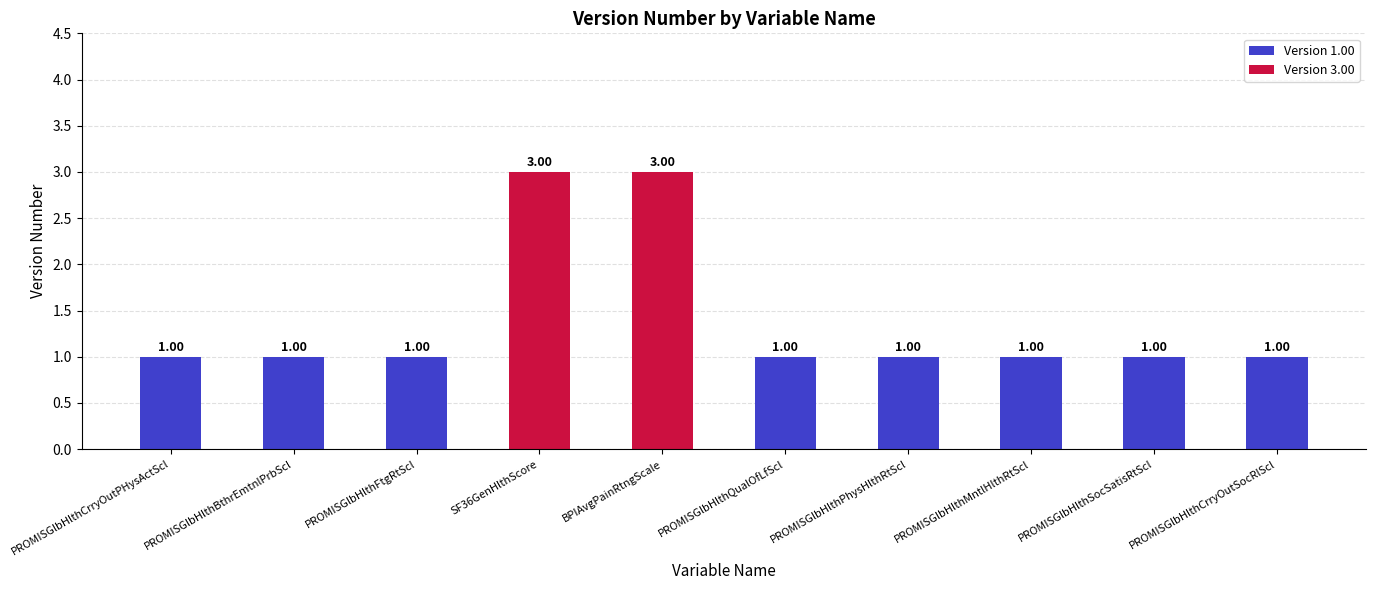

Approximately how many times larger is the value at BPIAvgPainRtngScale compared to PROMISGlbHlthCrryOutSocRlScl?

3.0